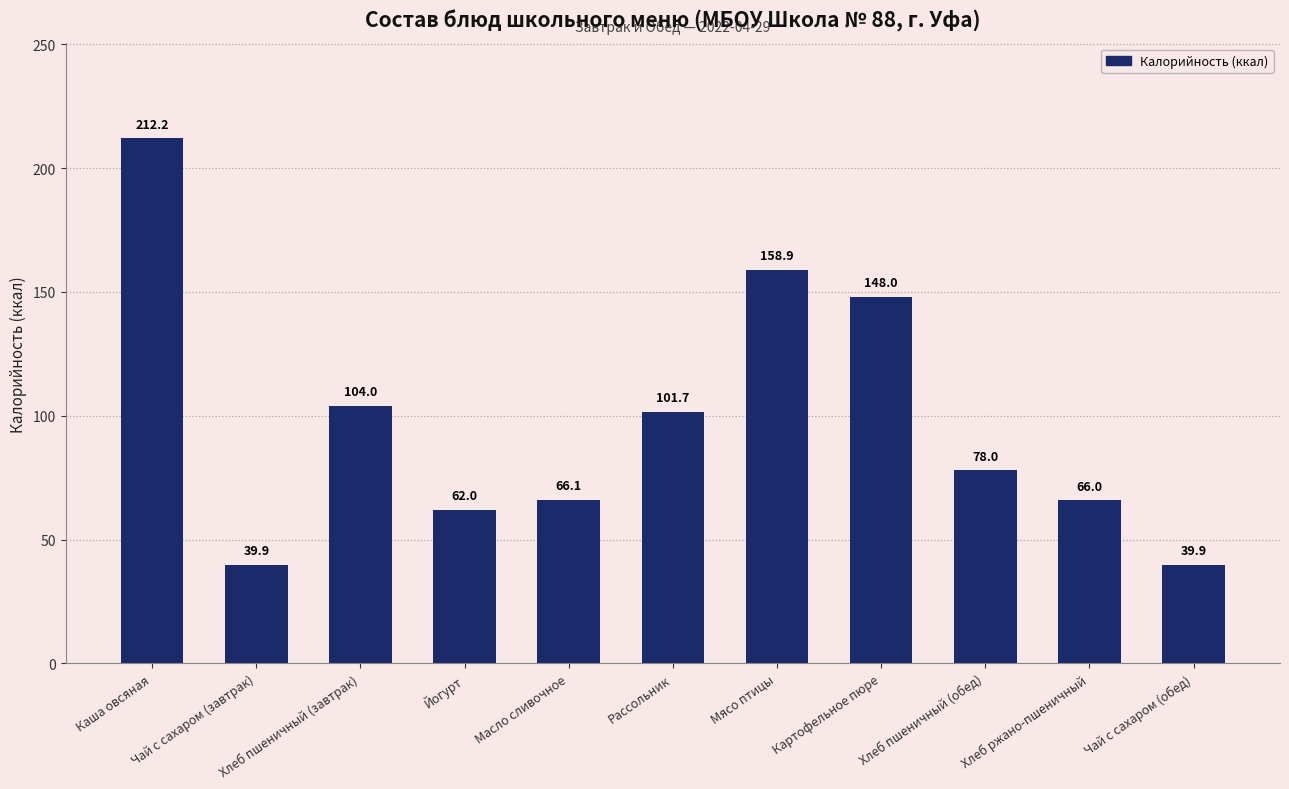

Reading left to right, transcribe all the data shown in this chart.

Каша овсяная=212.2	Чай с сахаром (завтрак)=39.9	Хлеб пшеничный (завтрак)=104.0	Йогурт=62.0	Масло сливочное=66.1	Рассольник=101.7	Мясо птицы=158.9	Картофельное пюре=148.0	Хлеб пшеничный (обед)=78.0	Хлеб ржано-пшеничный=66.0	Чай с сахаром (обед)=39.9